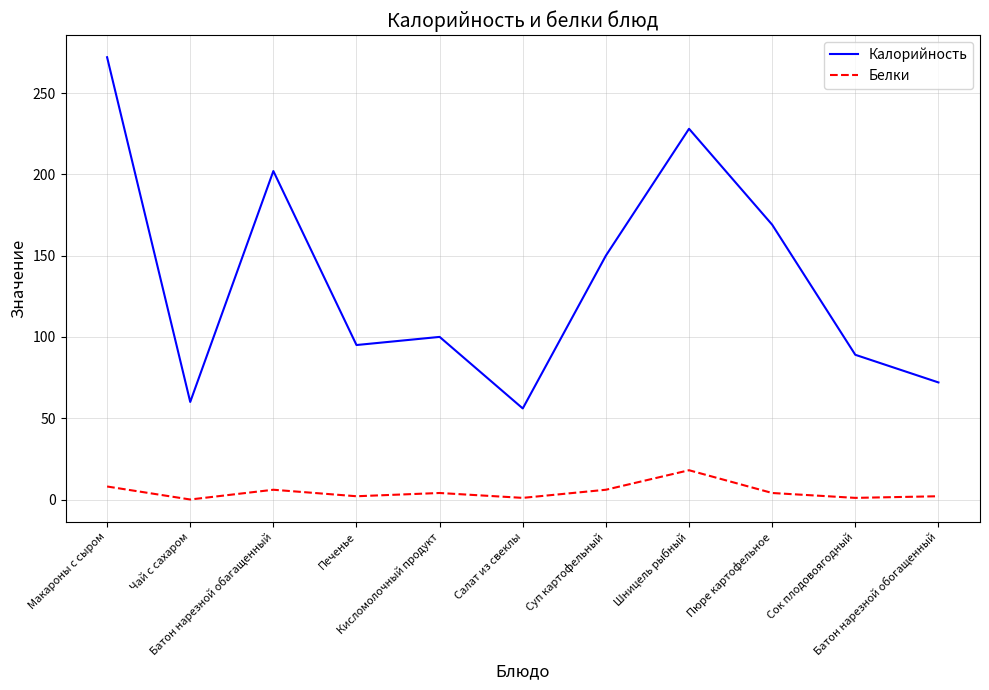

In Белки, how many points are lower than both neighbors (excluding endpoints)?

4